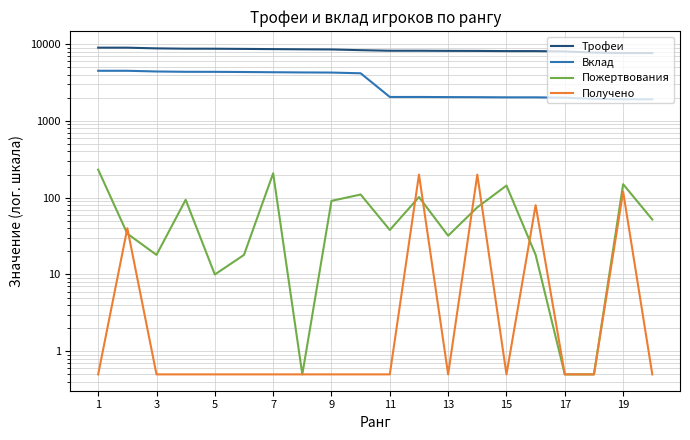

How many data points in Пожертвования are above 52?

9